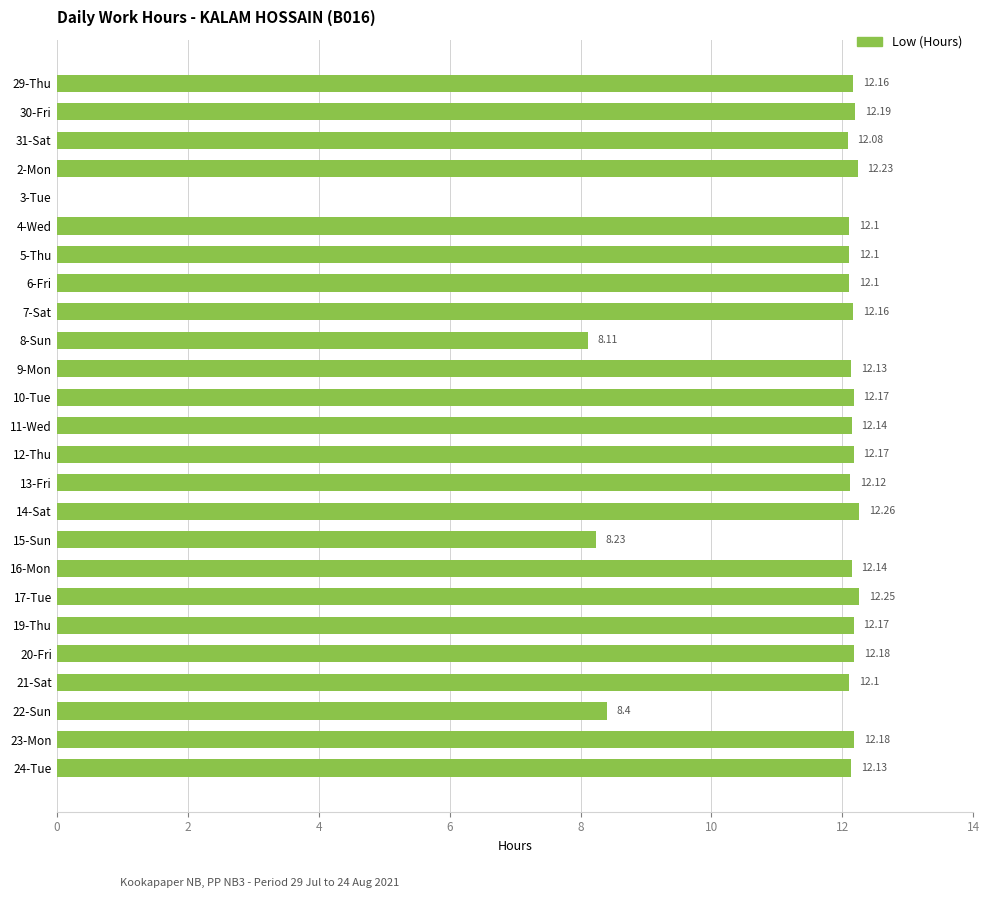

What is the sum of the values at 23-Mon and 11-Wed?

24.3